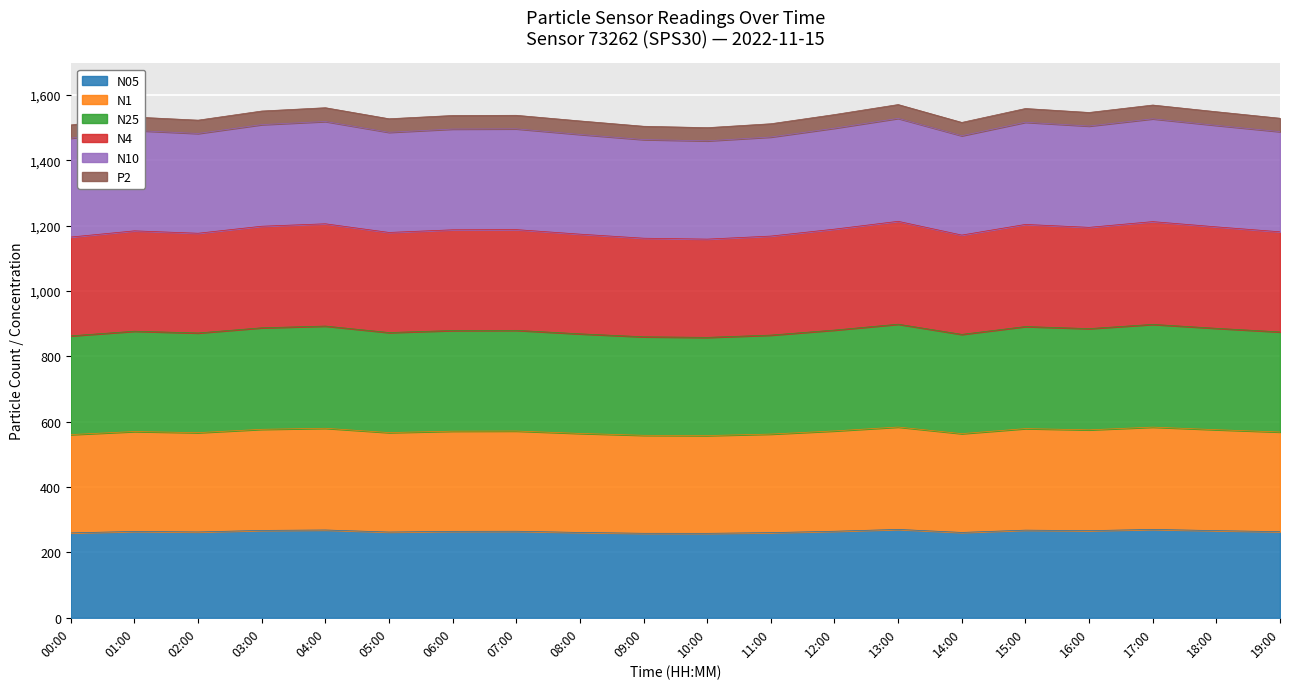

Between 10:00 and 11:00, which series saw the biggest shift?

N25